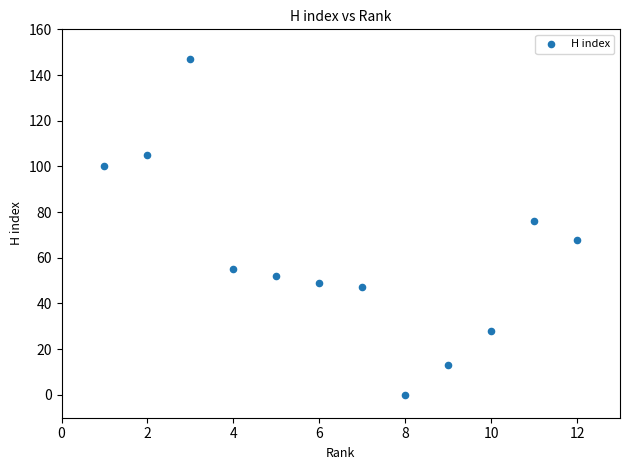

What is the range of Y values (max minus min)?

147